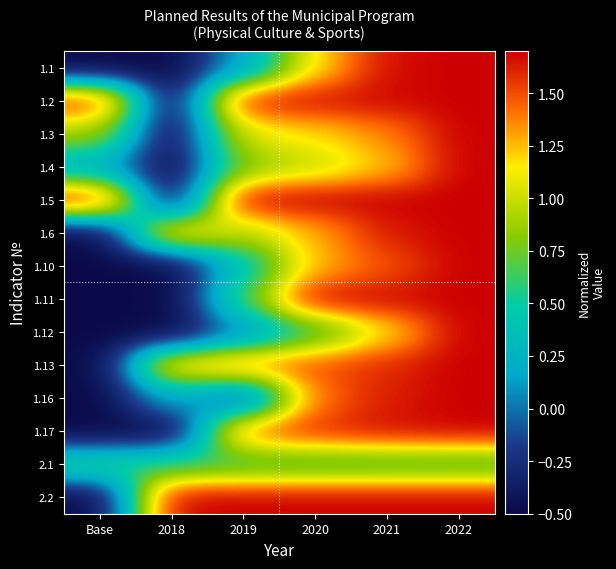

Between 2018 and 2021, which series saw the biggest shift?

1.5